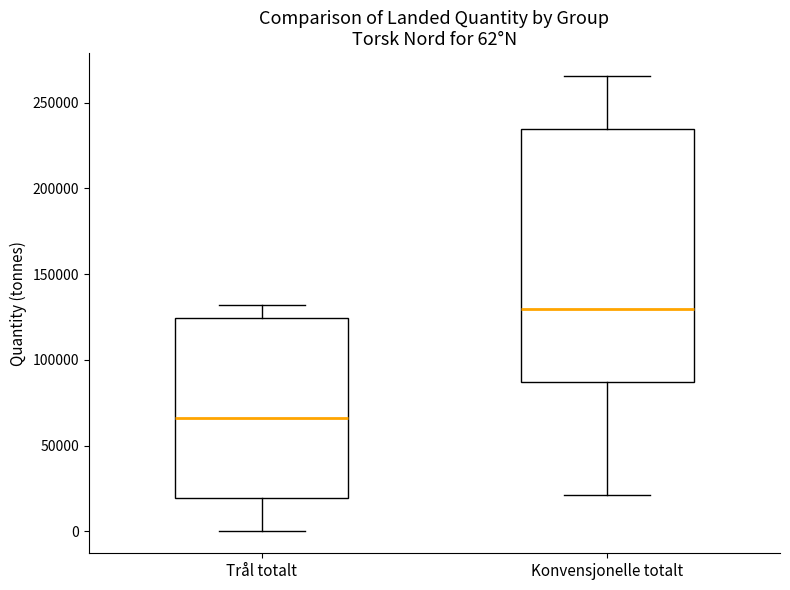

Which box's median line is the highest?

Konvensjonelle totalt